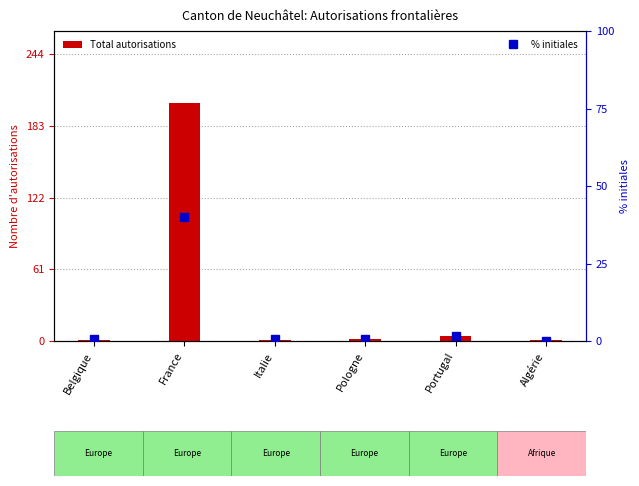

What is the label of the 4th bar from the left?

Pologne